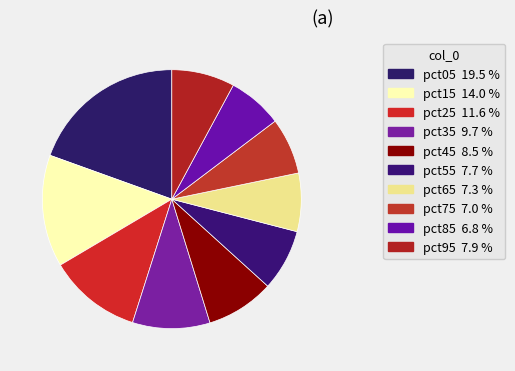

How many slices are in this pie chart?

10